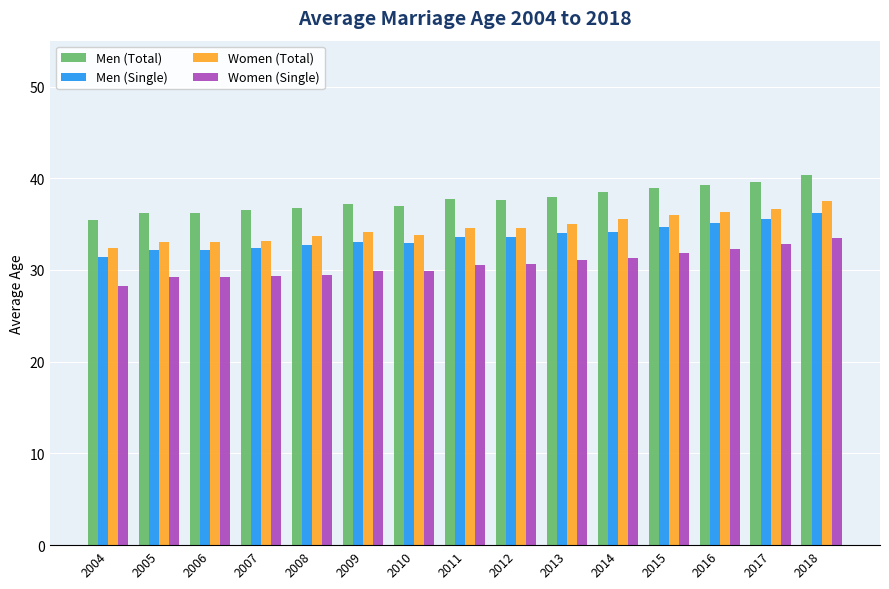

What is the total value across all series at 2016?

143.0